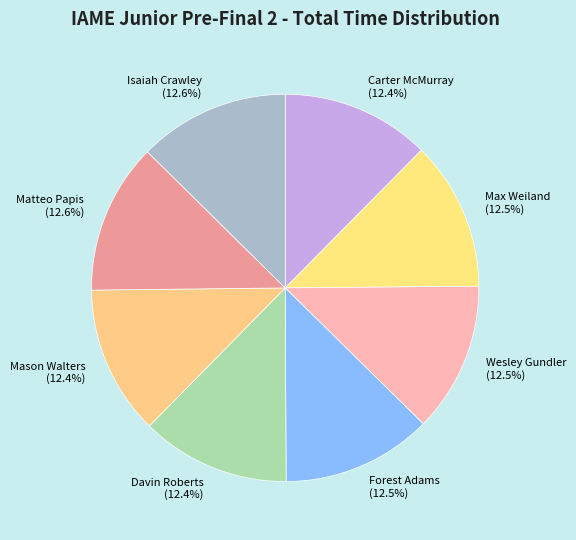

Combined, do Davin Roberts and Forest Adams account for over 50%?

No